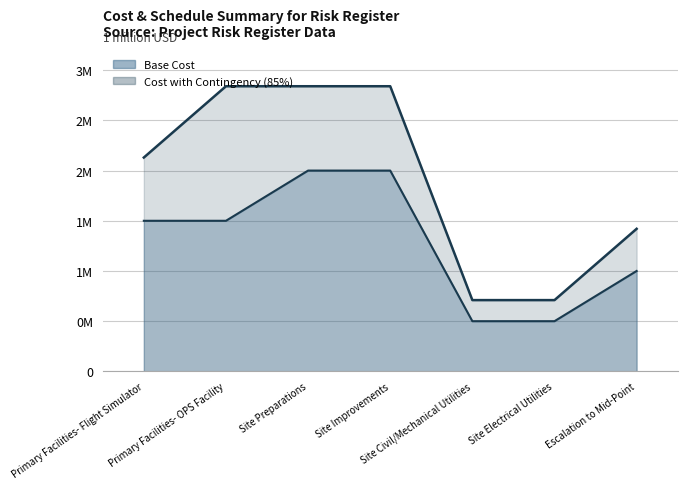

At Site Civil/Mechanical Utilities, list the series in order from largest to smallest.

Cost with Contingency (85%), Base Cost